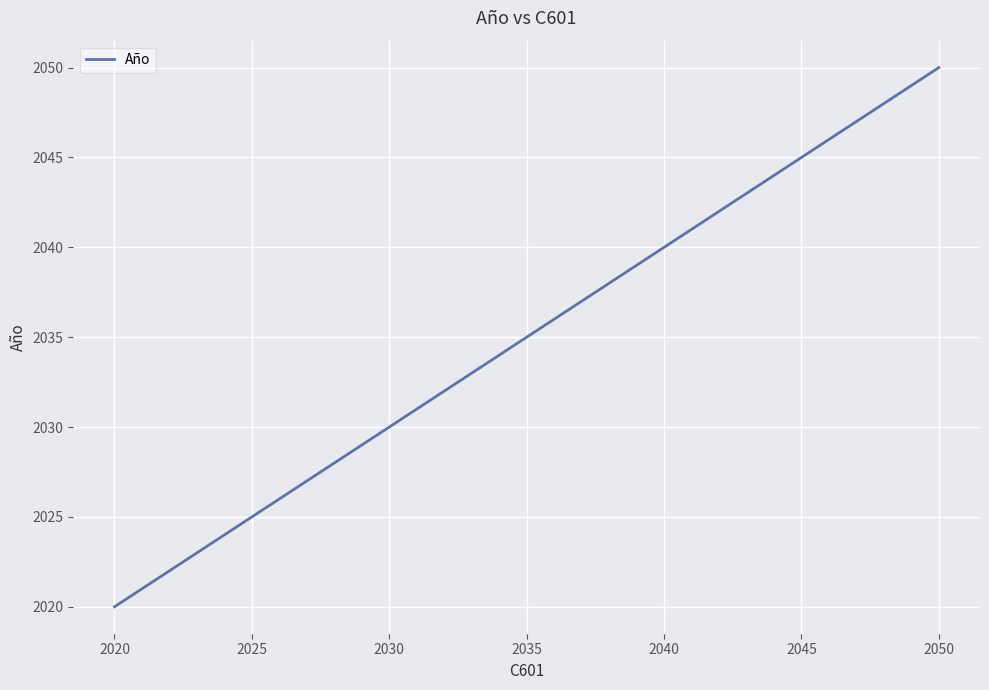

What is the difference between the maximum and minimum values?

30